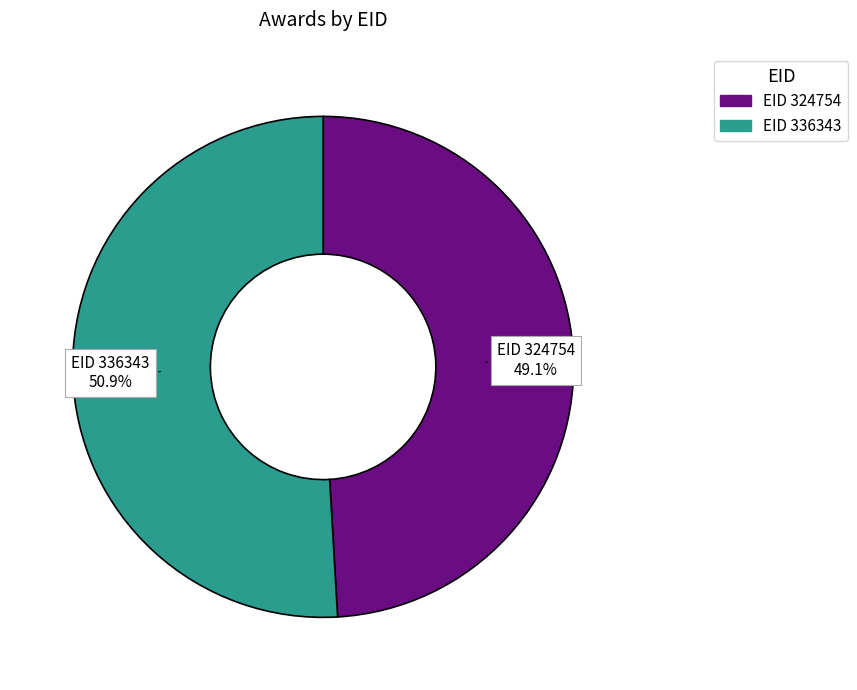

Does any single category account for the majority?

Yes